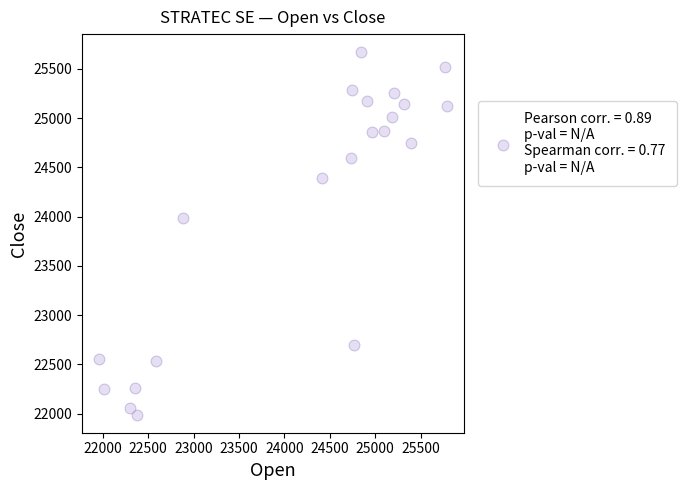

What is the range of X values (max minus min)?

3822